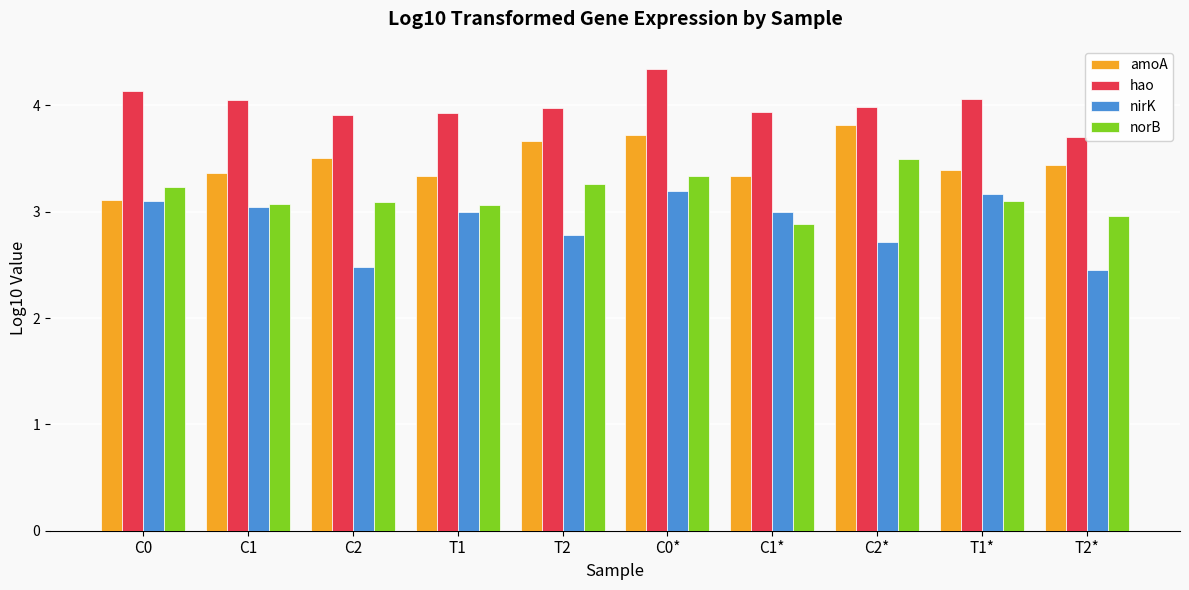

List the series in order of their peak value, highest first.

hao, amoA, norB, nirK